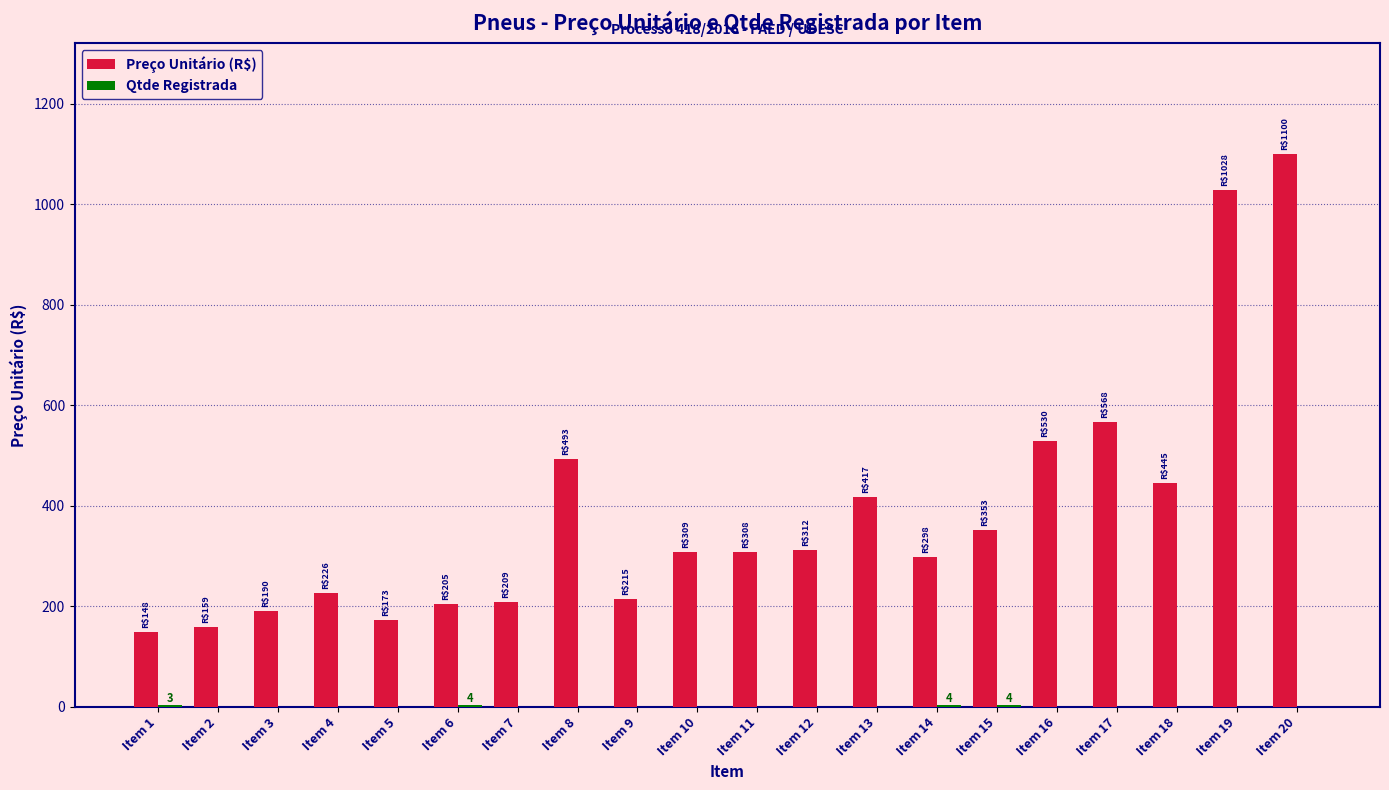

Between Item 9 and Item 13, which series saw the biggest shift?

Preço Unitário (R$)